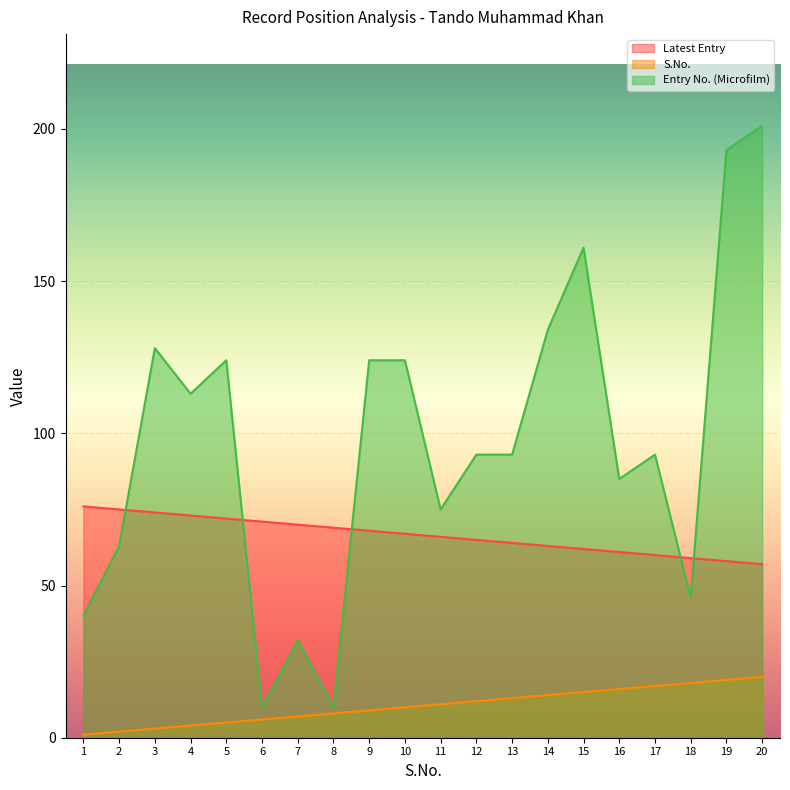

What is the value of the S.No. point at the 6th from the left?

6